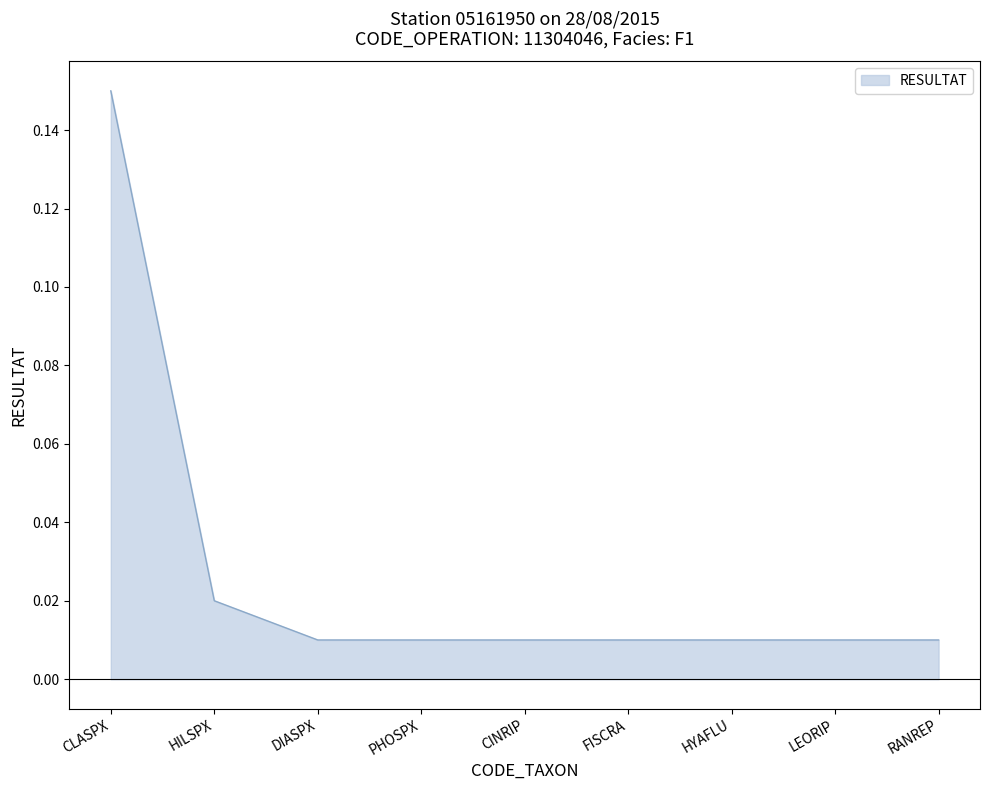

At which category does the chart reach its peak across all series?

CLASPX